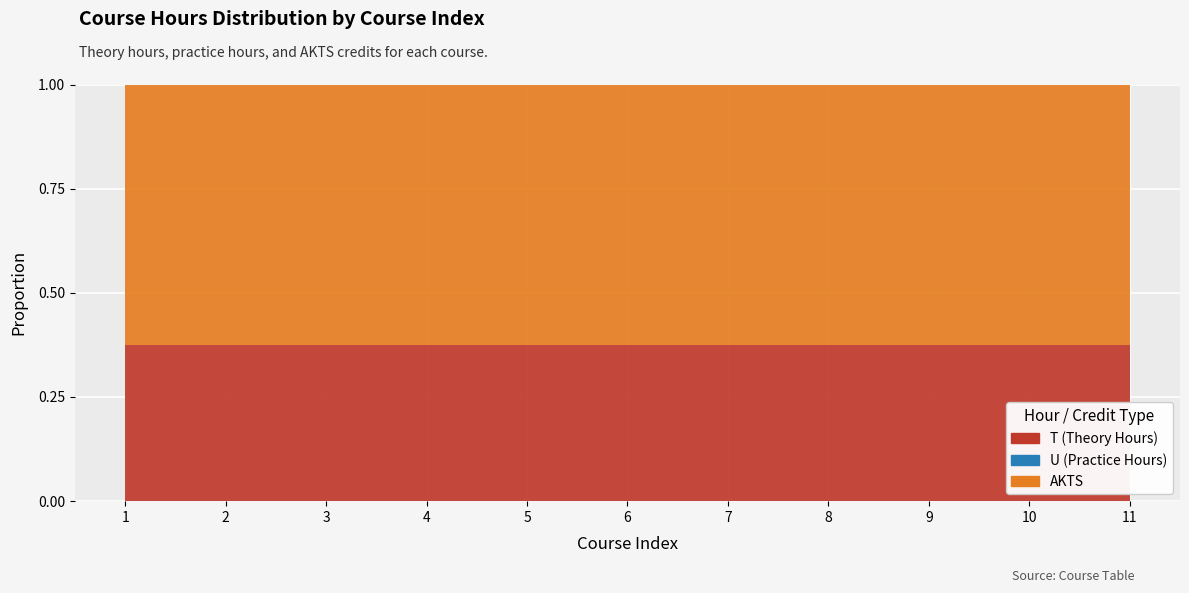

Reading left to right, list all the values displayed in this chart.

T (Theory Hours): 1=3	2=3	3=3	4=3	5=3	6=3	7=3	8=3	9=3	10=3	11=3
U (Practice Hours): 1=0	2=0	3=0	4=0	5=0	6=0	7=0	8=0	9=0	10=0	11=0
AKTS: 1=5	2=5	3=5	4=5	5=5	6=5	7=5	8=5	9=5	10=5	11=5